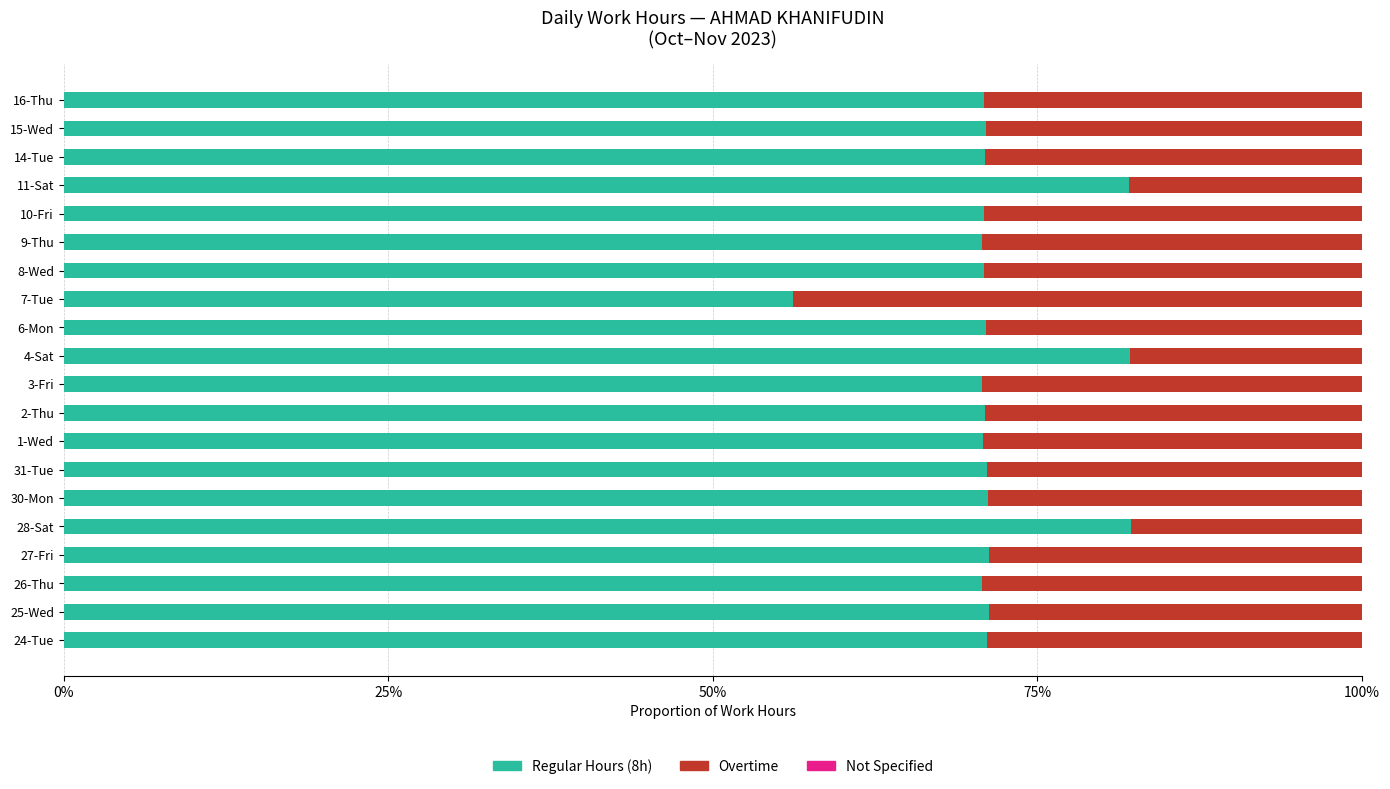

What is the maximum value for Regular Hours (8h)?

82.2